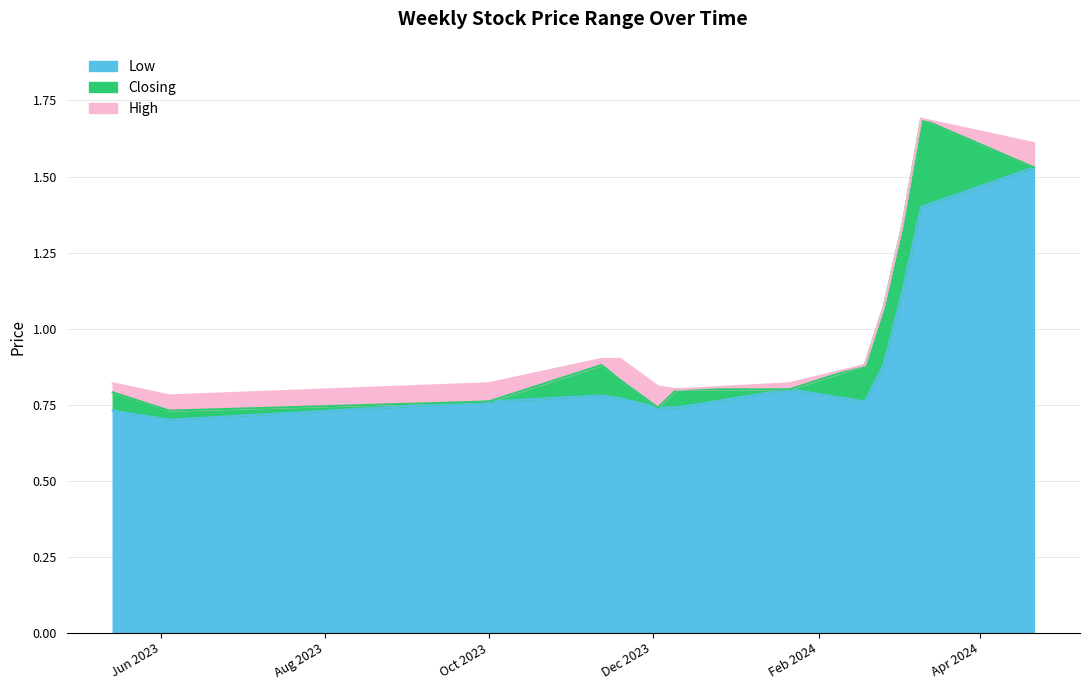

Which series has the widest spread of values?

Closing